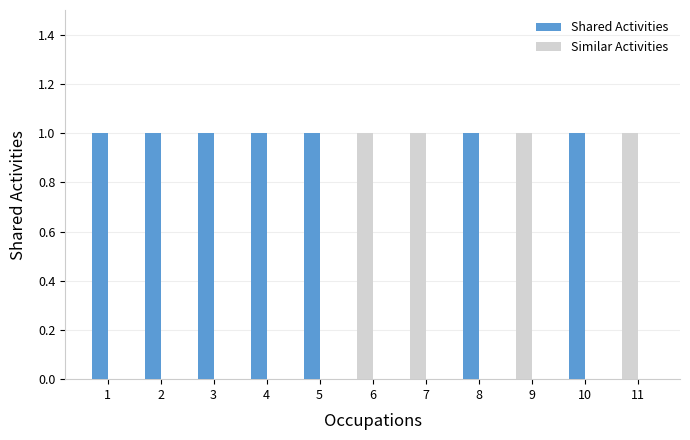

At how many categories does at least one series exceed 0?

11